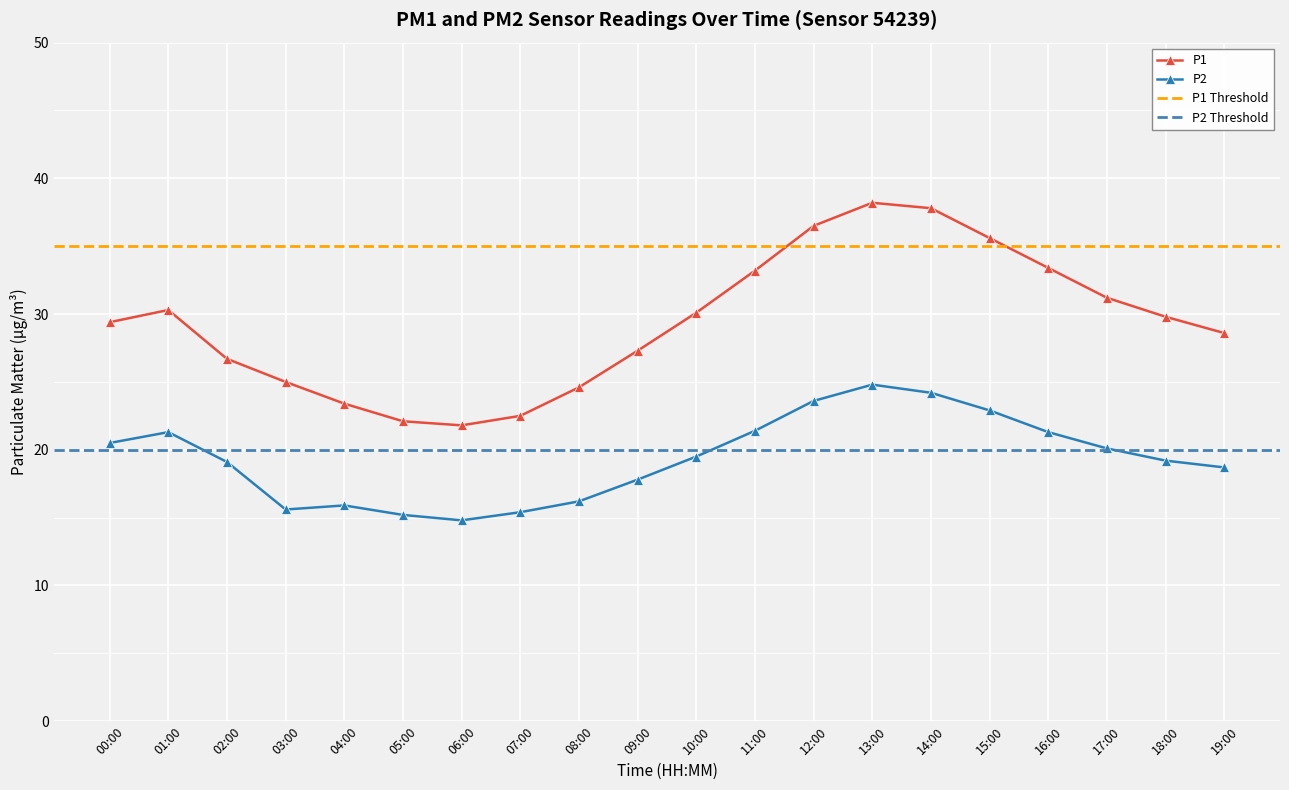

At 03:00, list the series in order from largest to smallest.

P1, P2